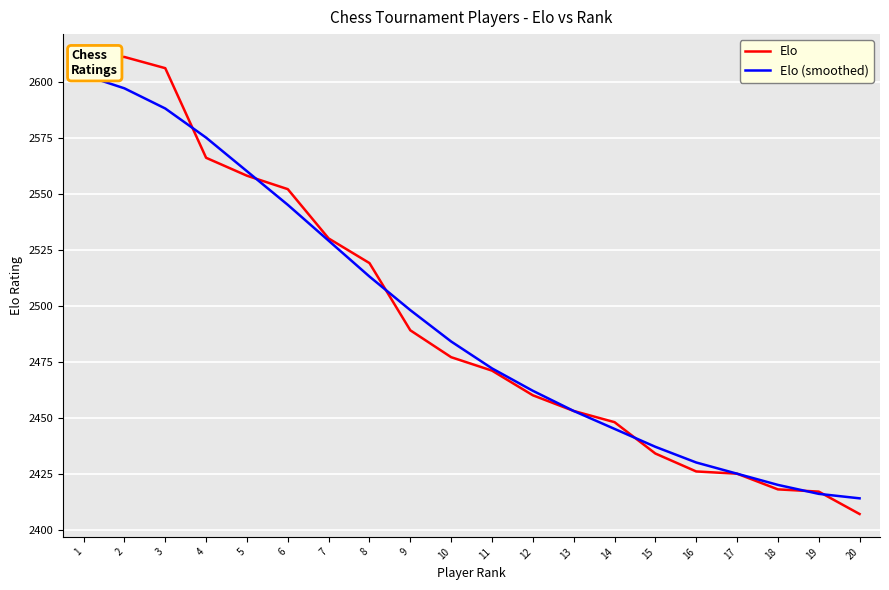

Which series has the largest total across all categories?

Elo